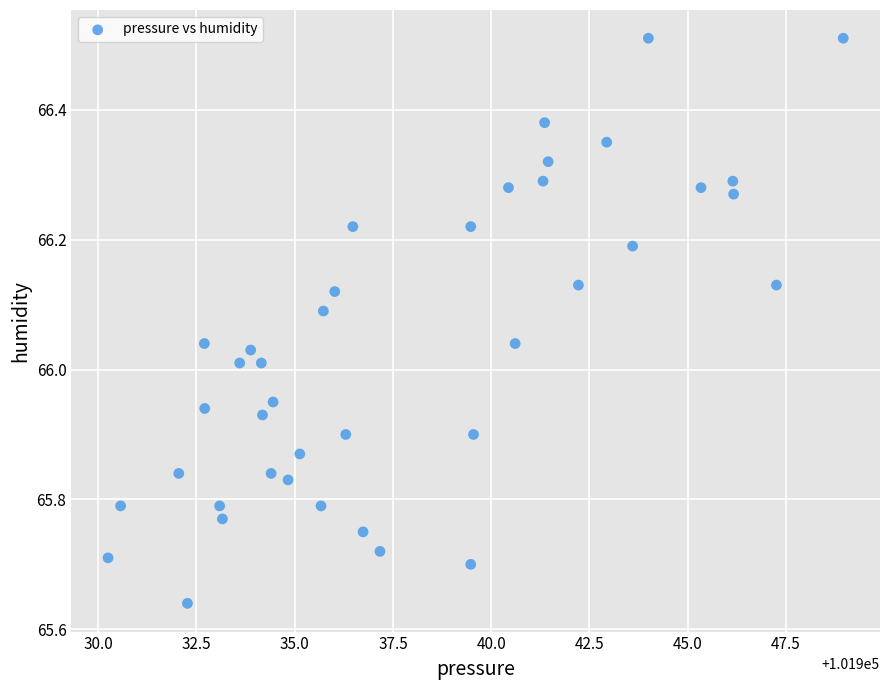

What is the range of Y values (max minus min)?

0.9